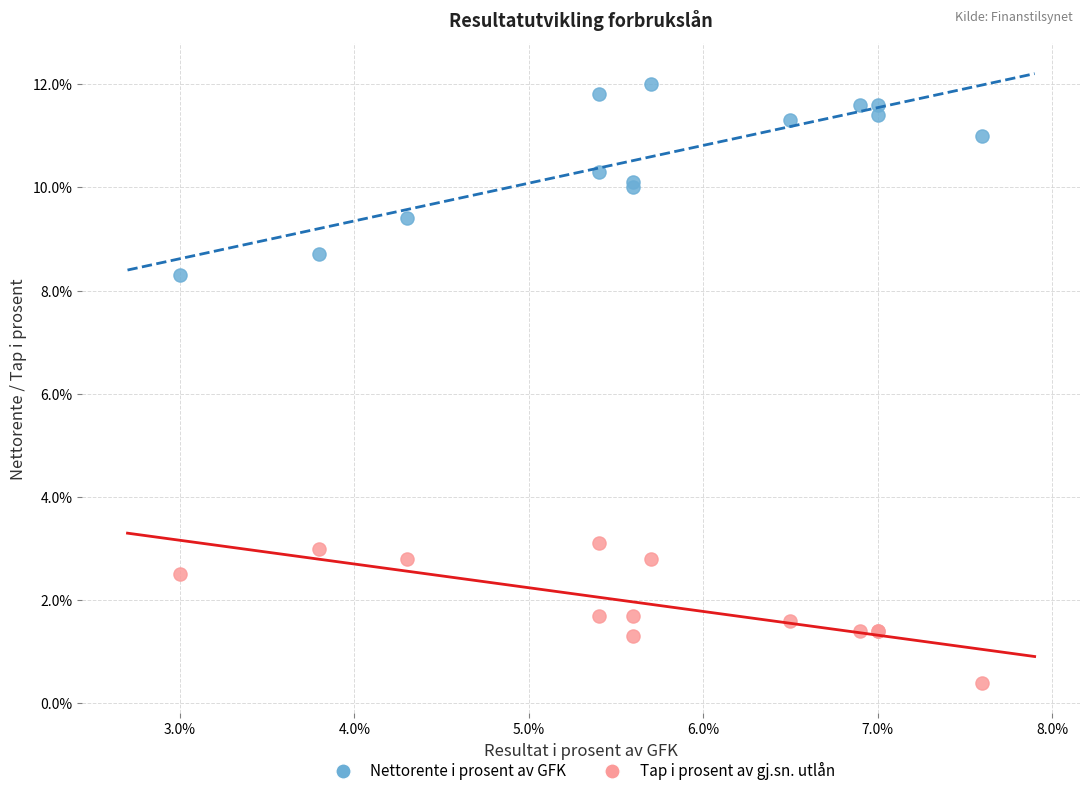

Which series contains the highest Y value?

Nettorente i prosent av GFK